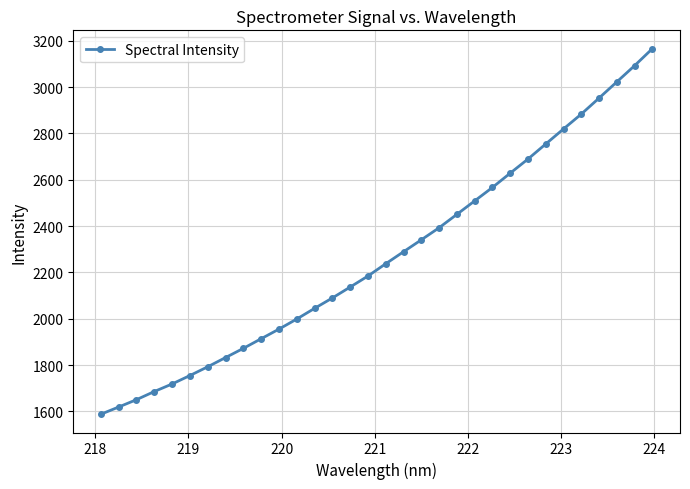

Does the chart have visible grid lines?

Yes